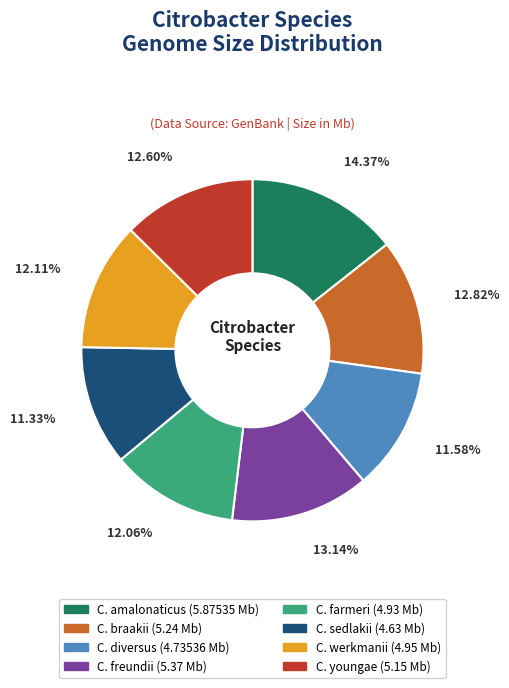

What is the largest slice in the pie chart?

C. amalonaticus